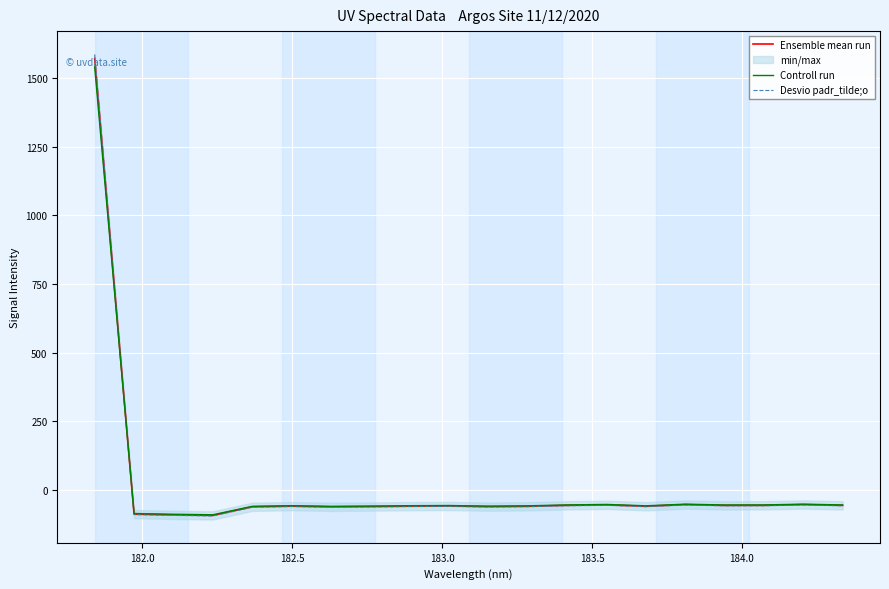

What is the sum of all Controll run values?

366.9